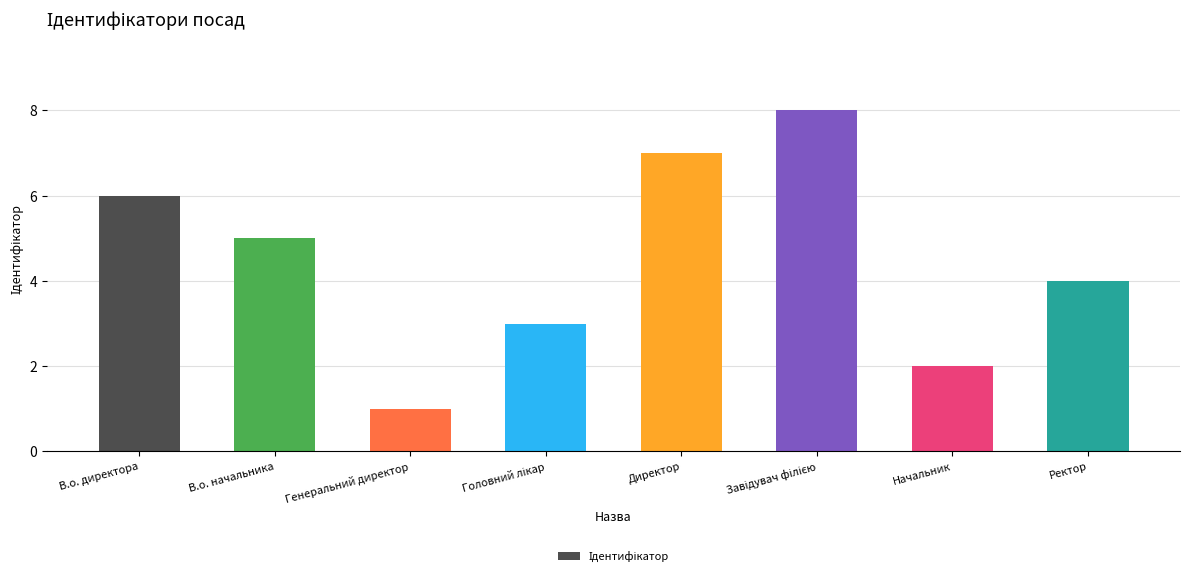

How many distinct data groups are displayed?

1